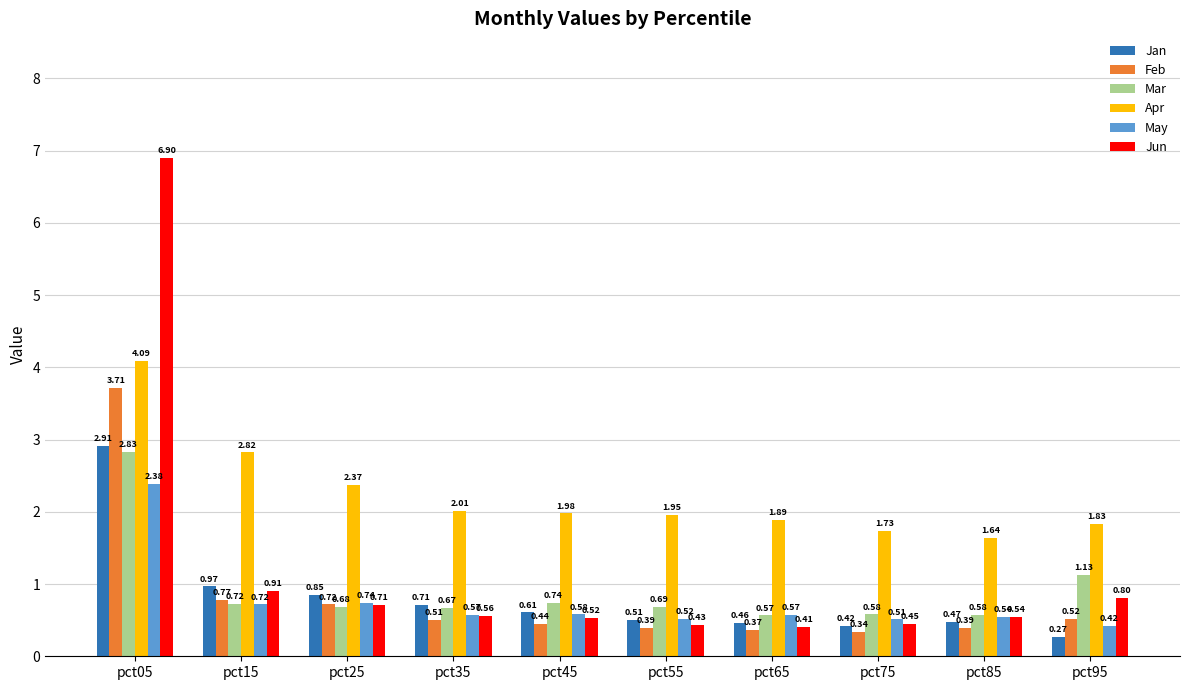

List the series in order of their peak value, lowest first.

May, Mar, Jan, Feb, Apr, Jun